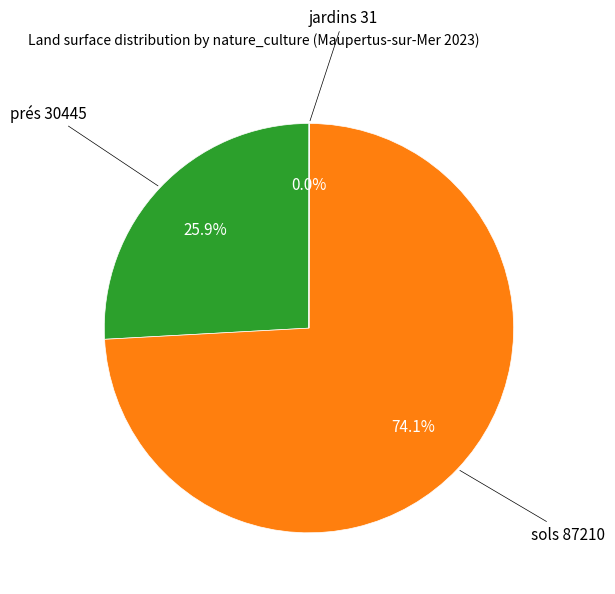

Is there any slice that represents more than half of the pie?

Yes